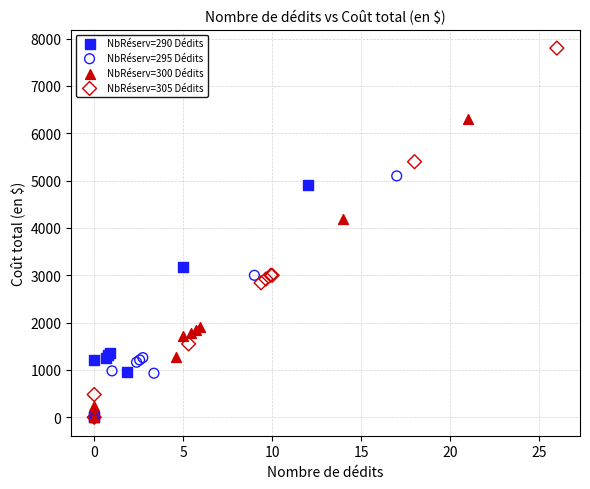

Which series contains the highest Y value?

NbRéserv=305 Dédits